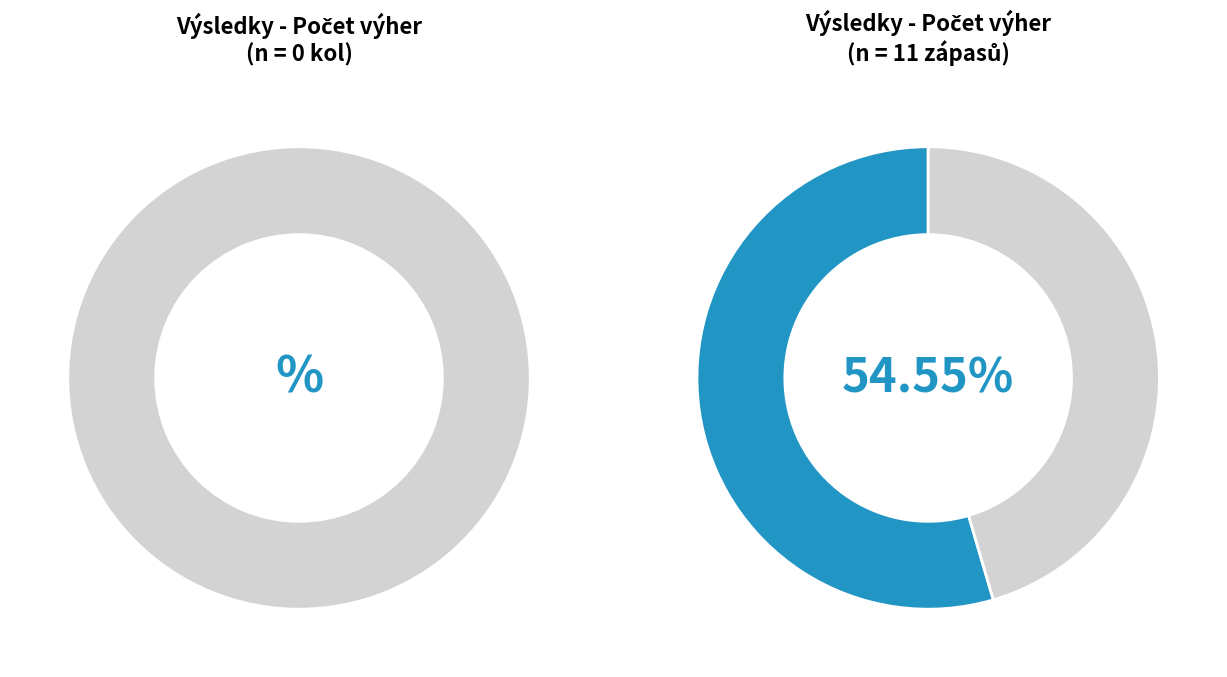

Which series has the widest spread of values?

Počet výher